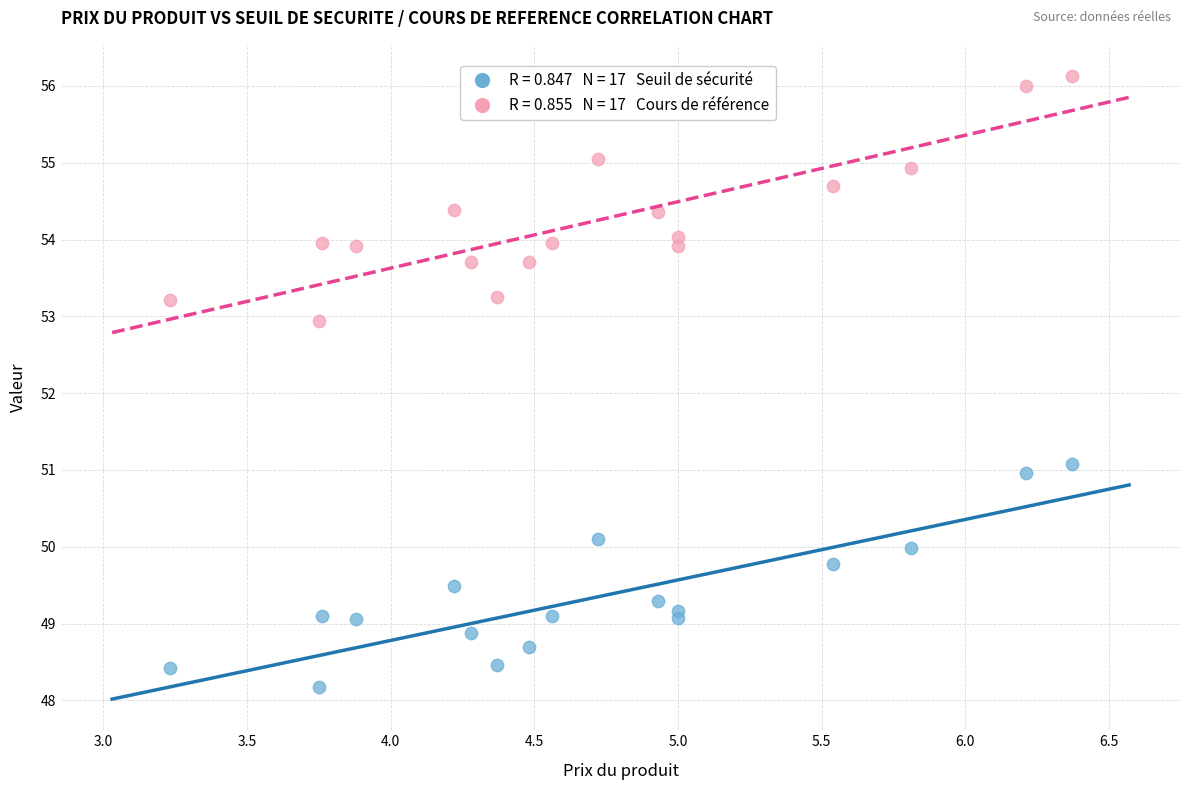

Across all data points, what is the range of Y values (max minus min)?

8.0